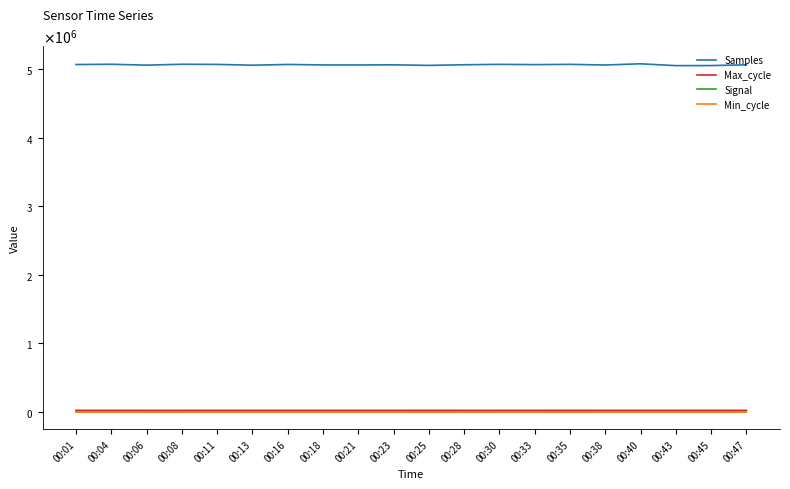

True or false: Min_cycle and Samples intersect in this chart.

False